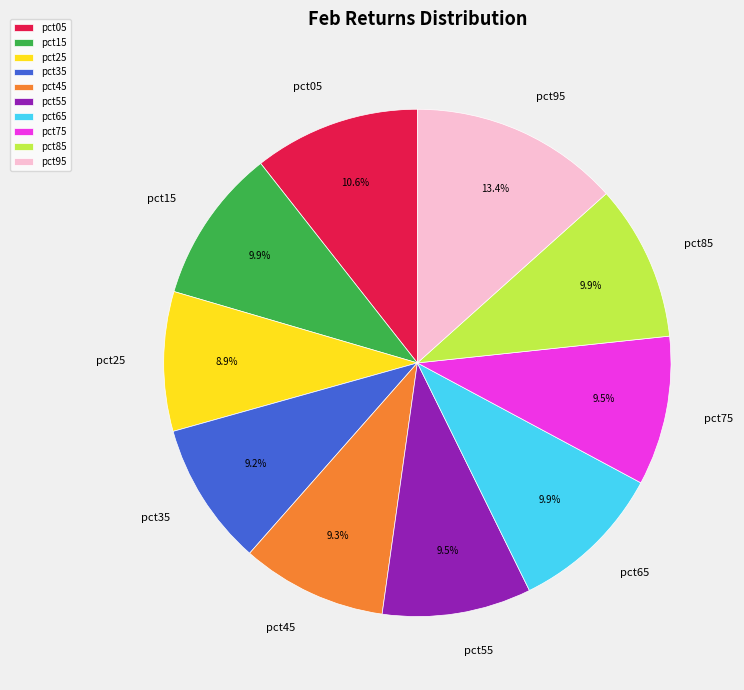

Is pct95 the majority of the pie?

No